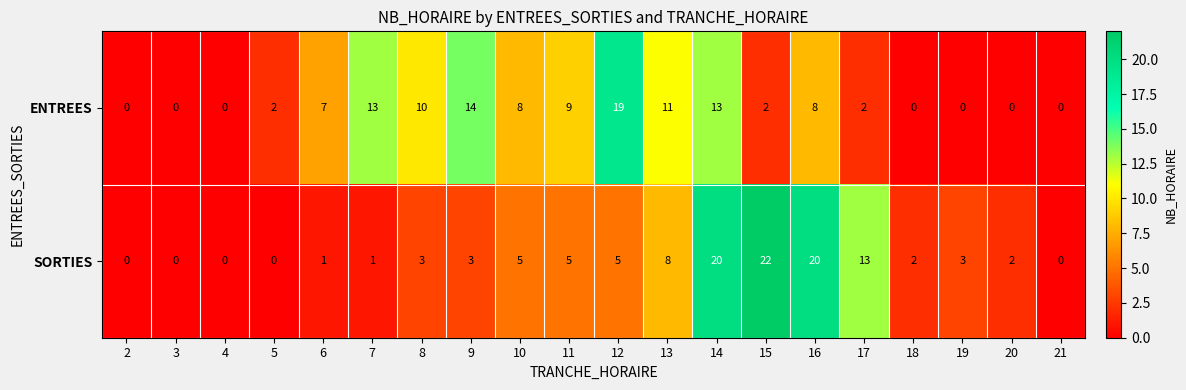

At which category does the chart reach its peak across all series?

15